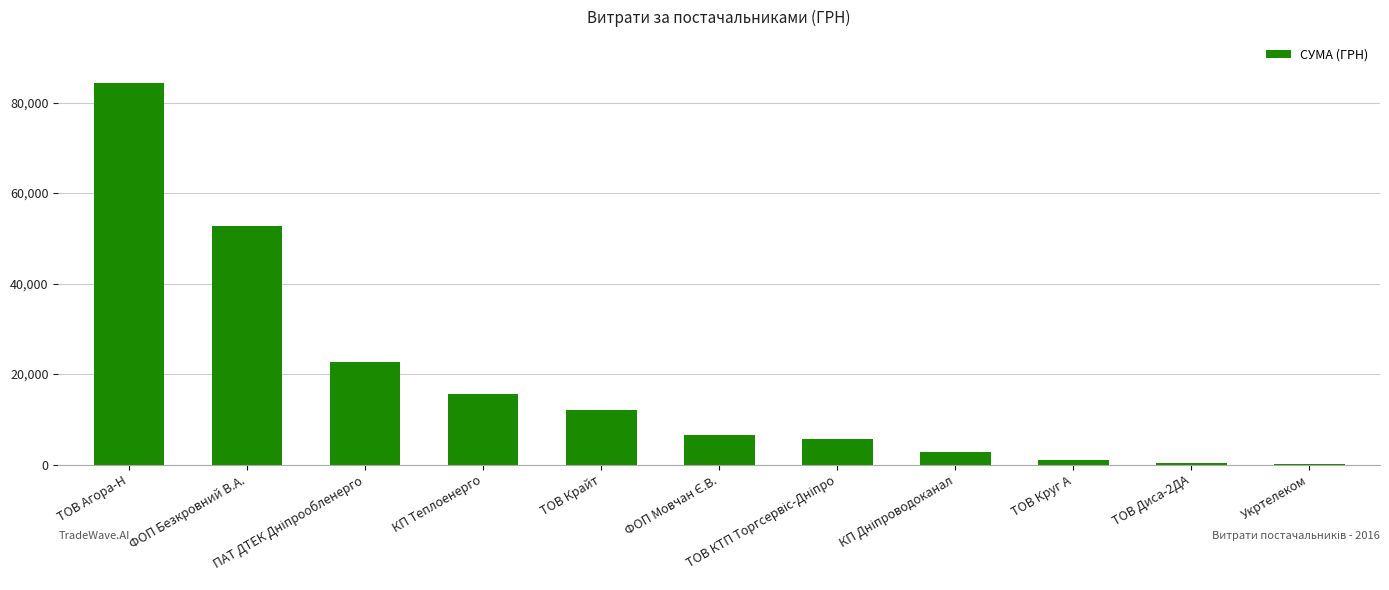

The value at Укртелеком is 148.0. True or false?

True